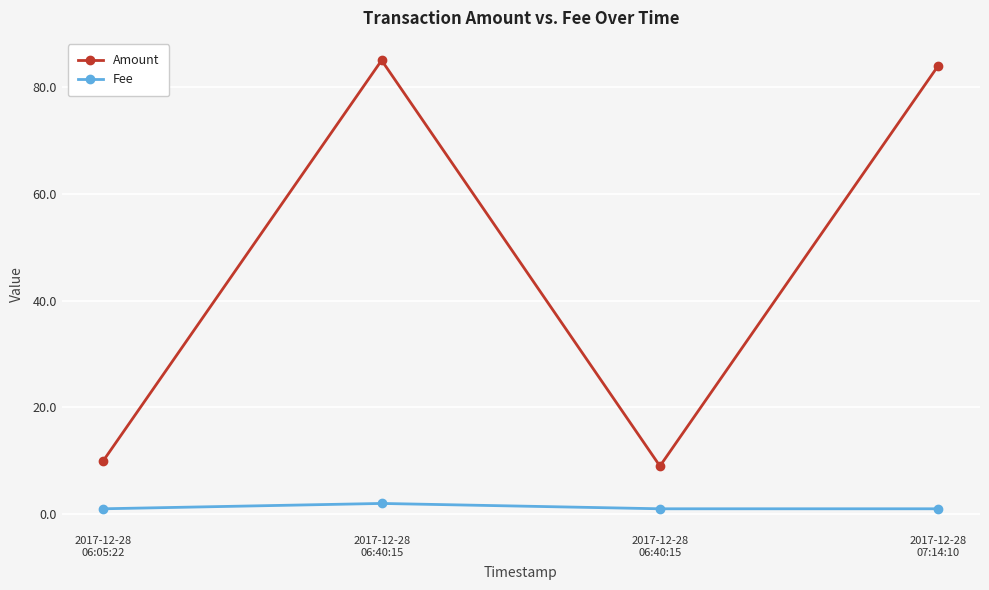

Count the number of categories in the chart.

4